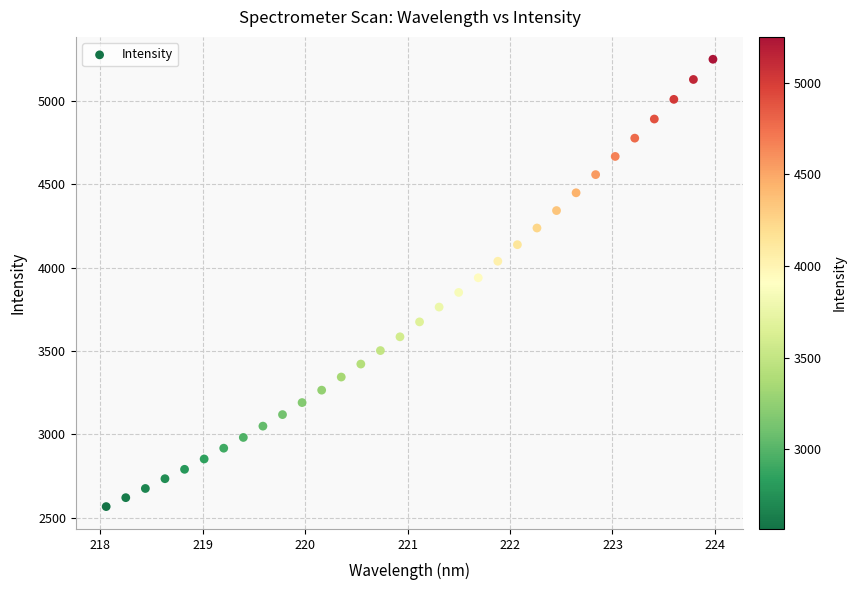

What is the range of Y values (max minus min)?

2682.4